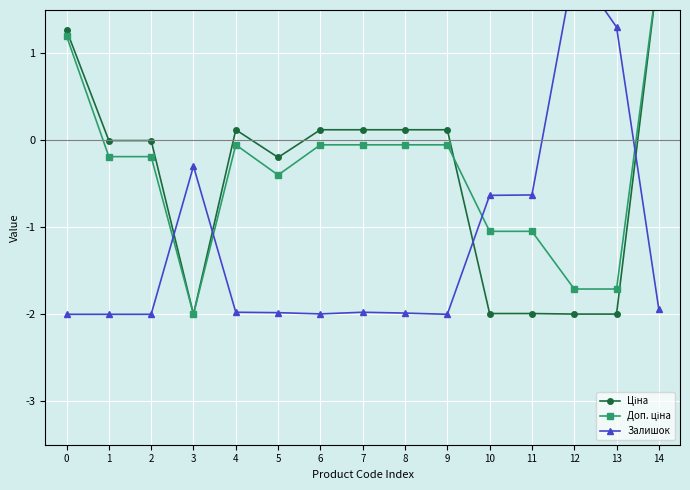

At 11, list the series in order from smallest to largest.

Ціна, Доп. ціна, Залишок